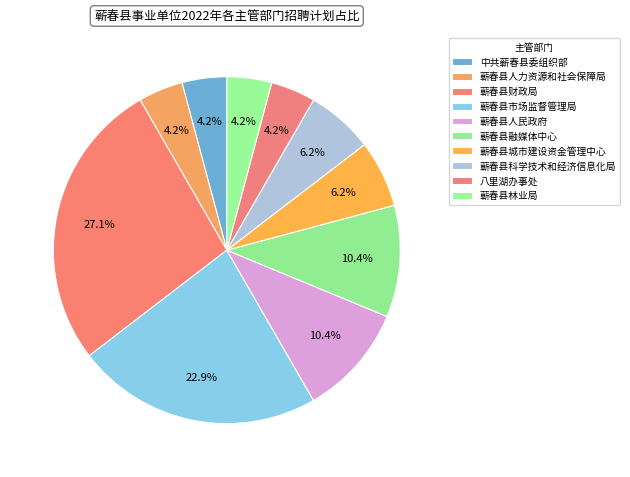

What is the total percentage of 蕲春县财政局 and 蕲春县人民政府?

37.5%